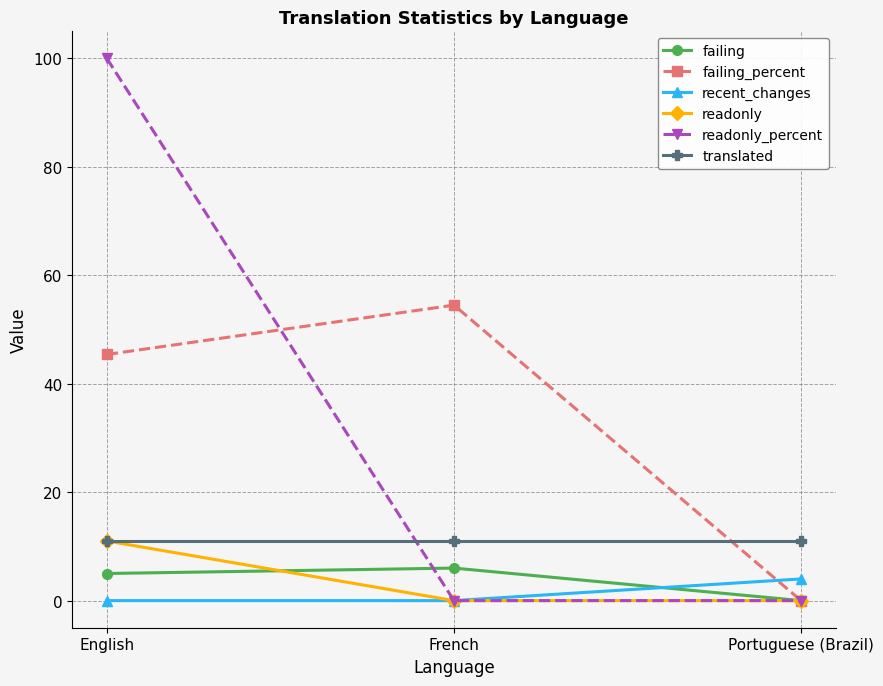

How many lines are shown in the chart?

6